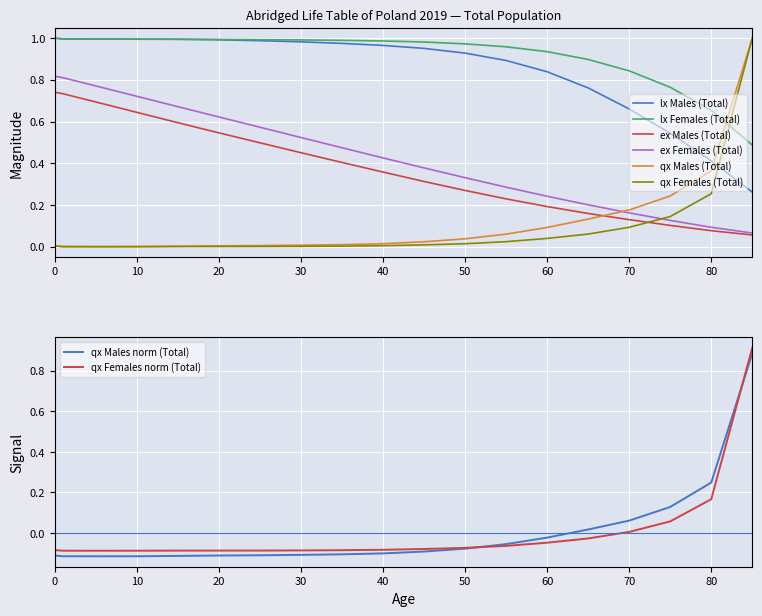

Which series has the widest spread of values?

qx Males (Total)